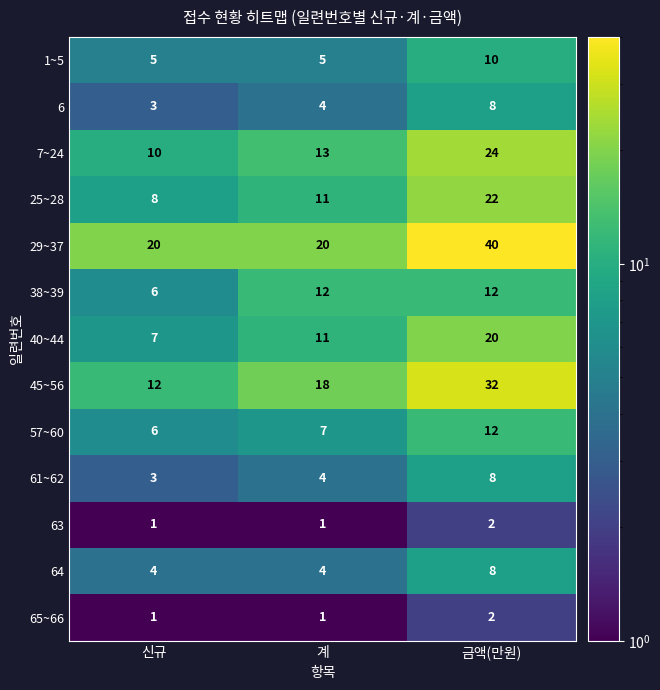

The value of 25~28 at 계 is 11. True or false?

True